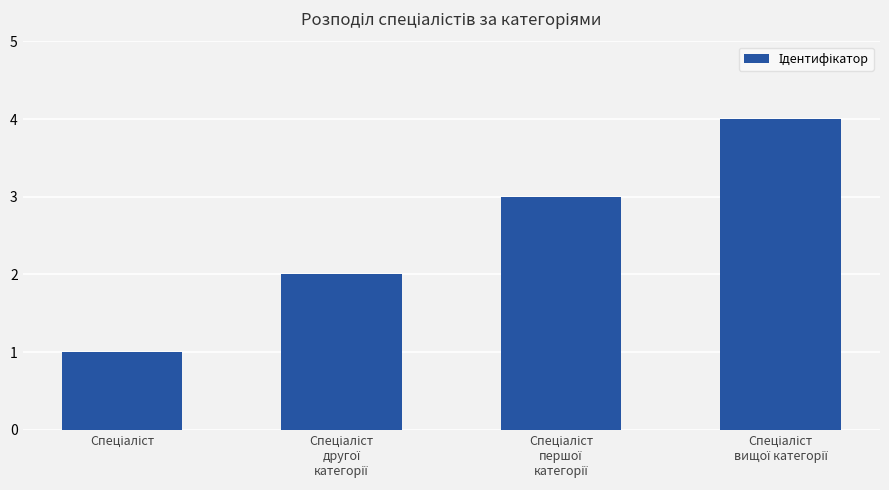

What is the greatest value displayed?

4